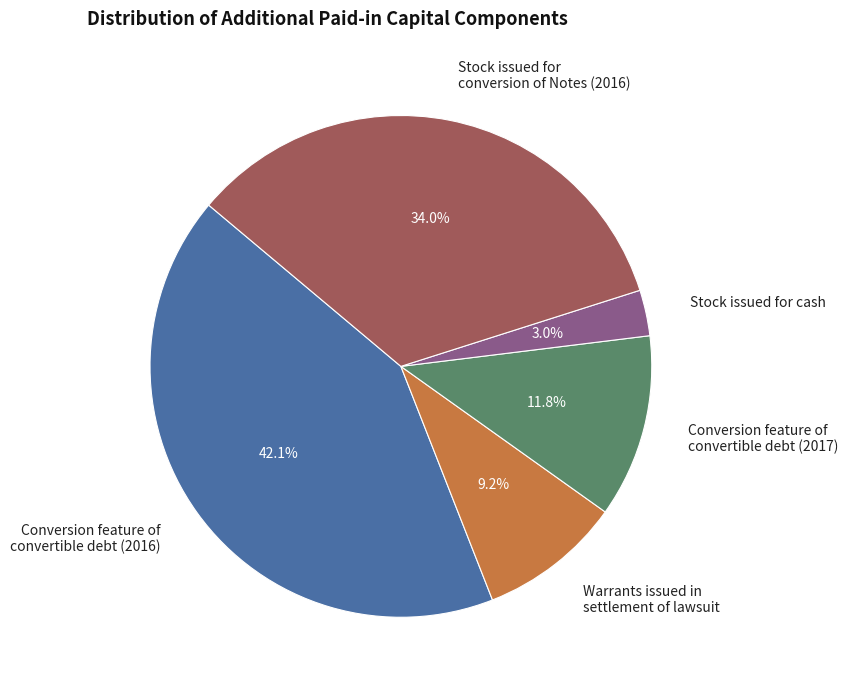

Count the number of slices in the pie.

5